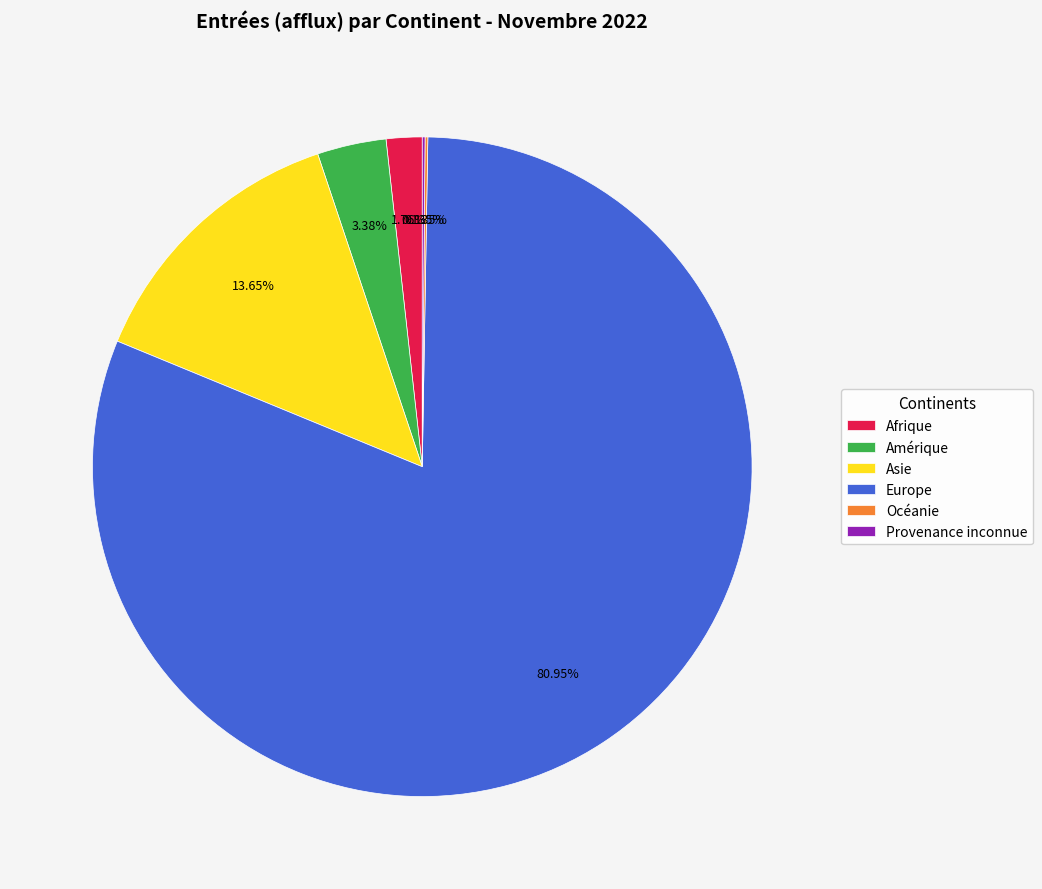

To the nearest percent, what is the difference between the Europe and Asie slice percentages?

67%